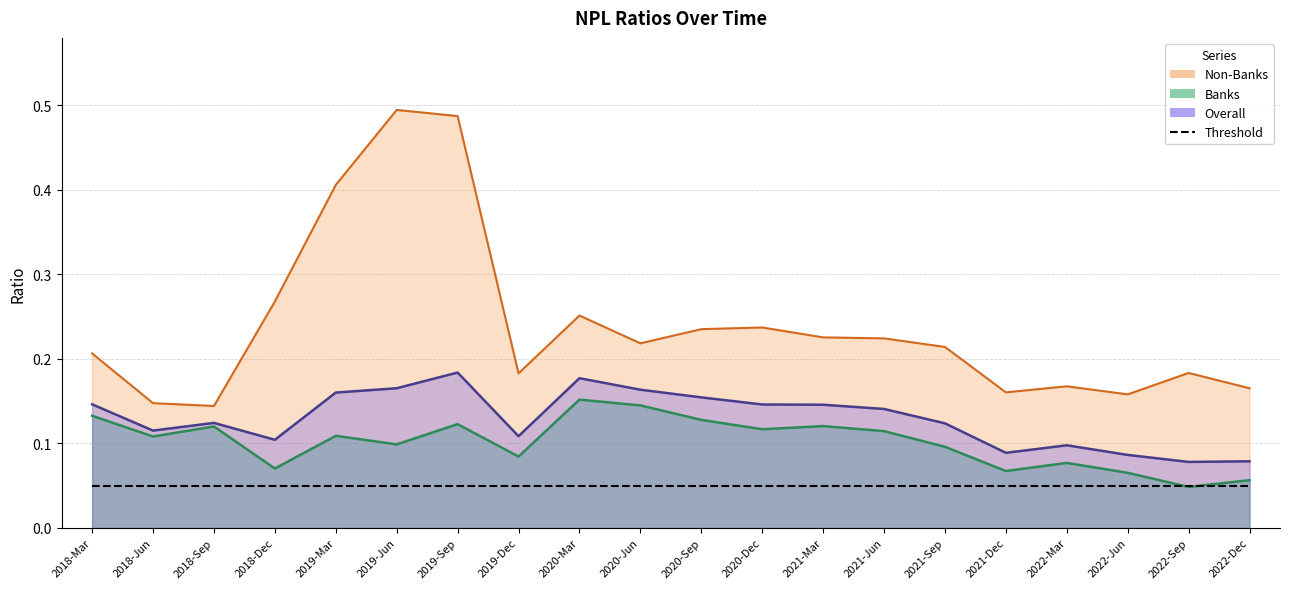

At which category does Non-Banks reach its first local valley?

2018-Sep